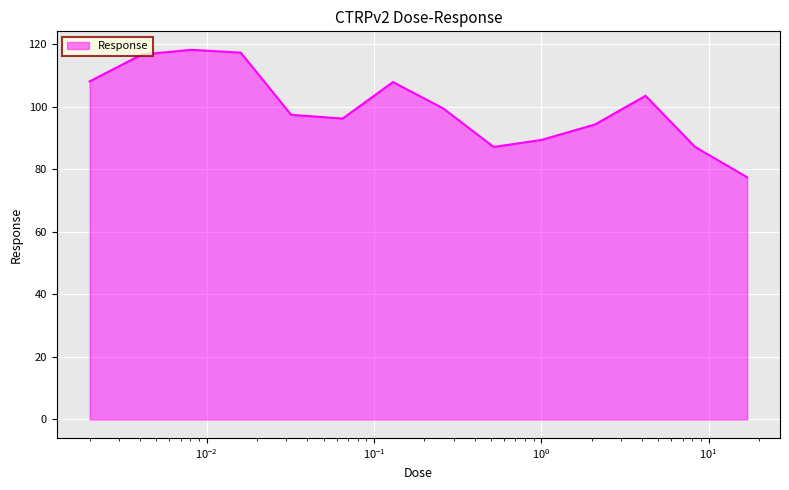

What is the sum of all values?

1400.2